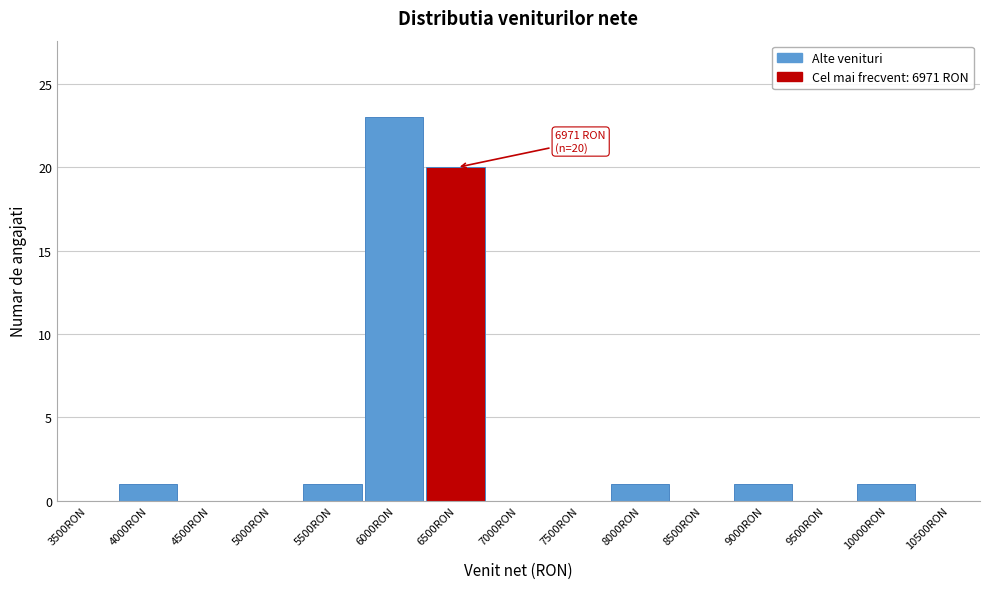

Reading left to right, list all the values displayed in this chart.

3500RON=0	4000RON=1	4500RON=0	5000RON=0	5500RON=1	6000RON=23	6500RON=20	7000RON=0	7500RON=0	8000RON=1	8500RON=0	9000RON=1	9500RON=0	10000RON=1	10500RON=0